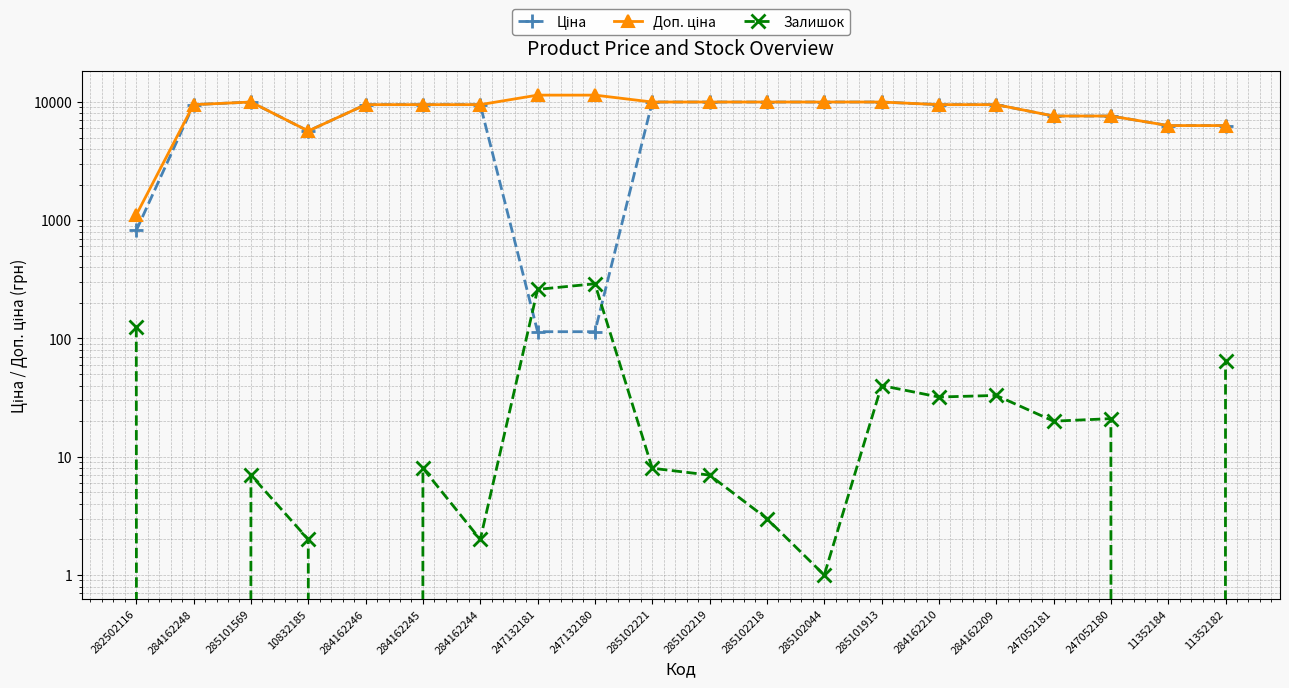

Is it true that Доп. ціна equals 9288.8 at 11352184?

False